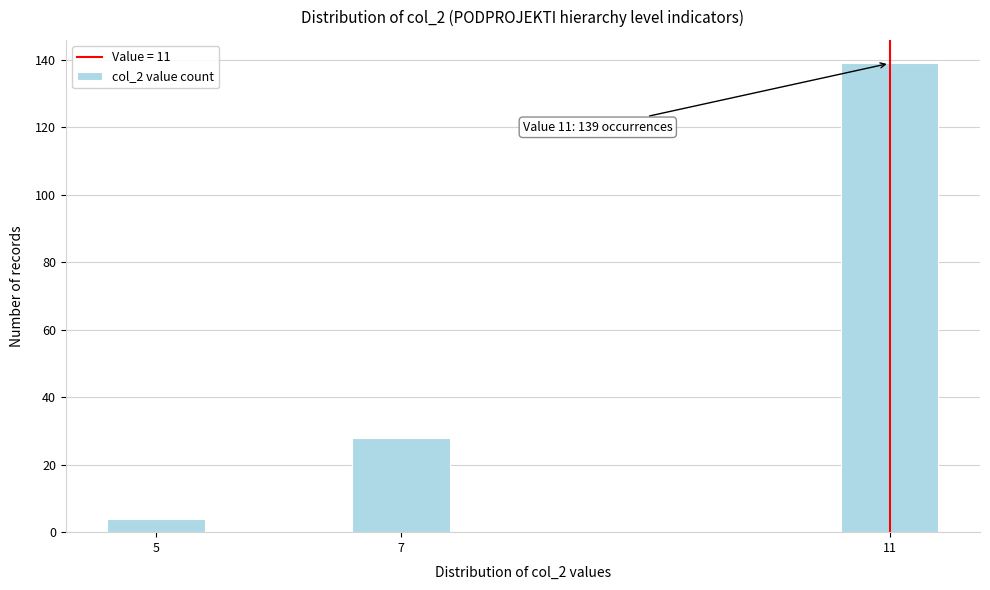

Reading left to right, list all the values displayed in this chart.

5=4	7=28	11=139